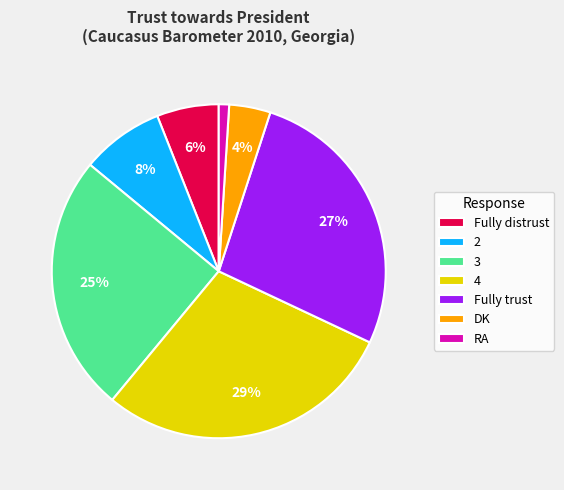

Do 3 and DK together represent more than half of the pie?

No